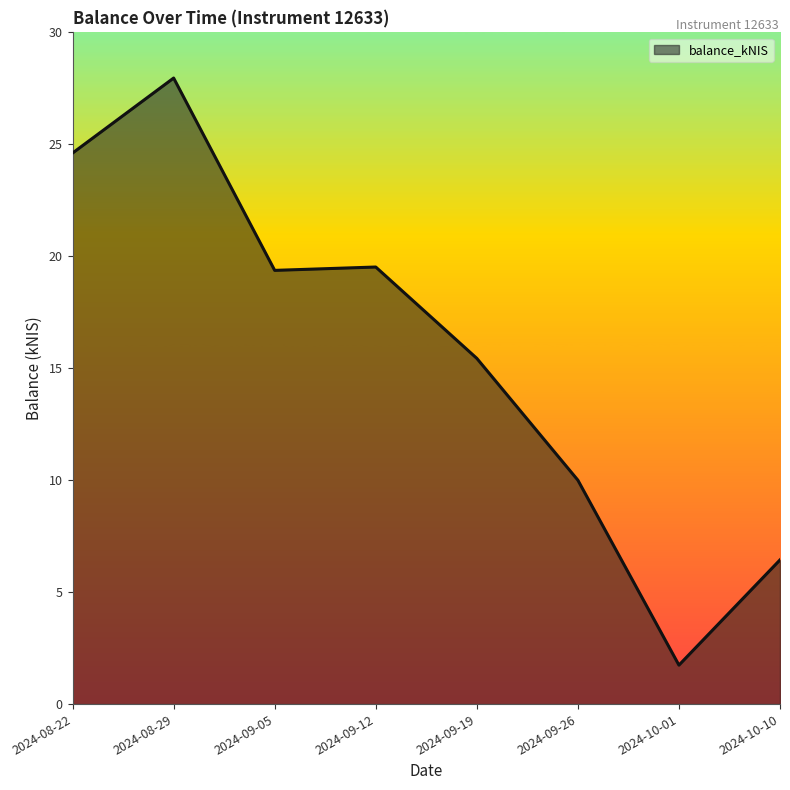

How many lines are shown in the chart?

1